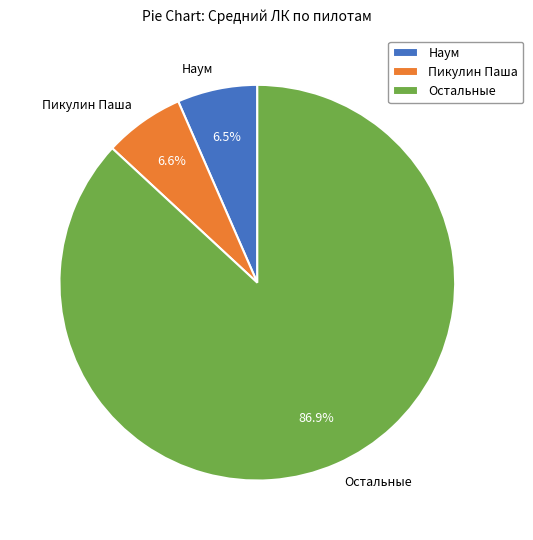

Which has a higher value, Пикулин Паша or Остальные?

Остальные